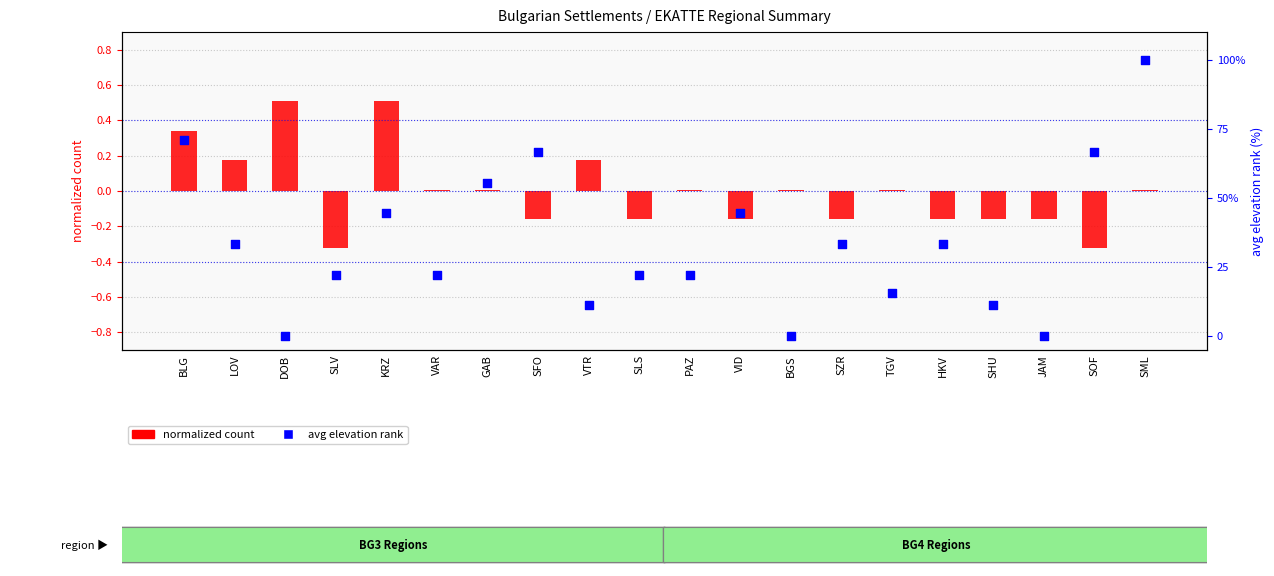

Which series has the largest Y range (max minus min)?

avg elevation rank